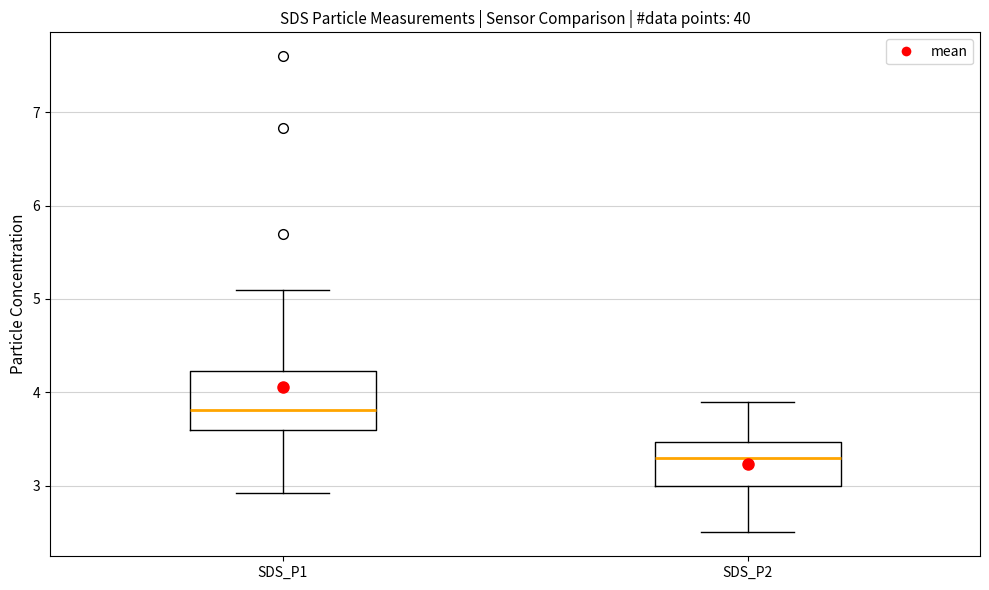

Reading left to right, read every box against the y-axis: the position of its median line, the range the box covers, and the ends of its whiskers. The values are not printed on the chart, so give them approximately, as read against the axis.

SDS_P1: median 3.8, box 3.6 to 4.2, whiskers 2.9 to 5.1
SDS_P2: median 3.3, box 3.0 to 3.5, whiskers 2.5 to 3.9